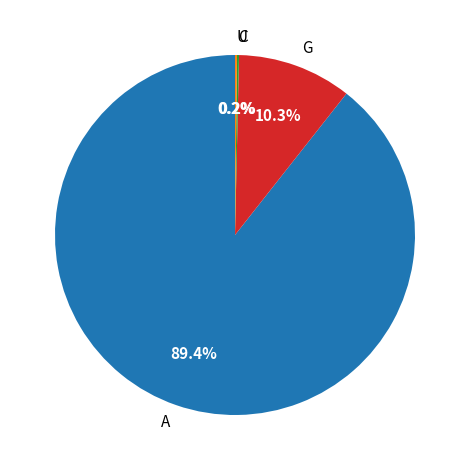

What is the total percentage of A and G?

99.6%